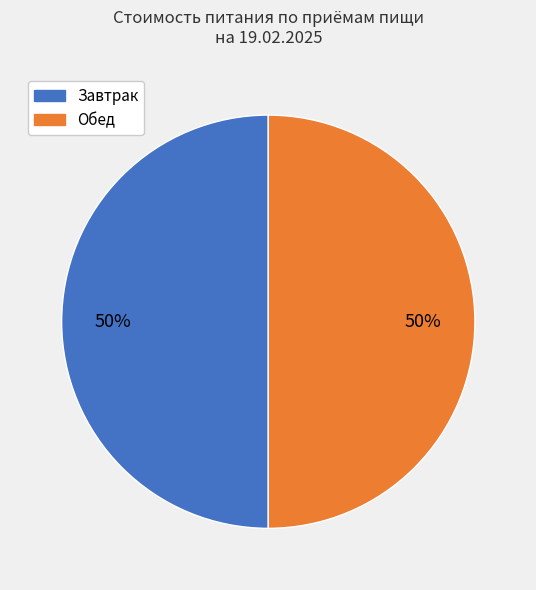

To the nearest percent, what is the average slice percentage?

50%